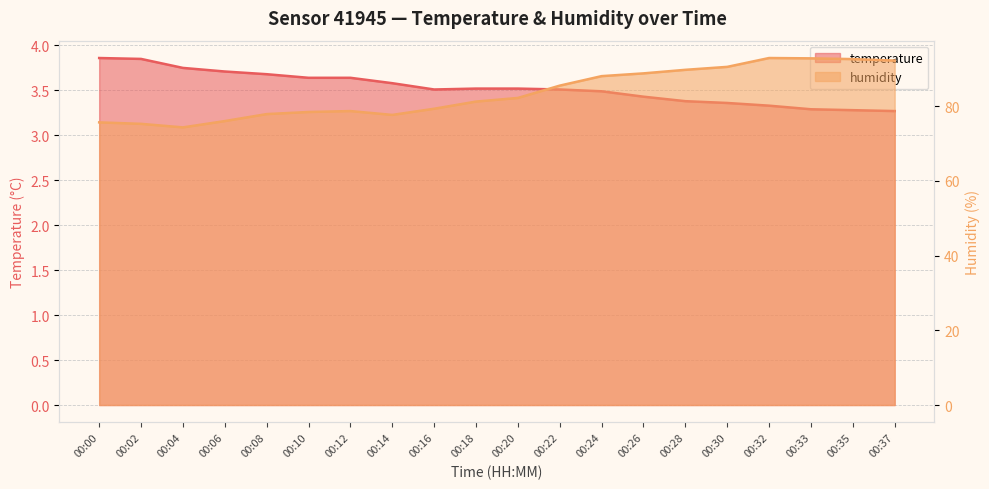

How many categories are shown in the chart?

20